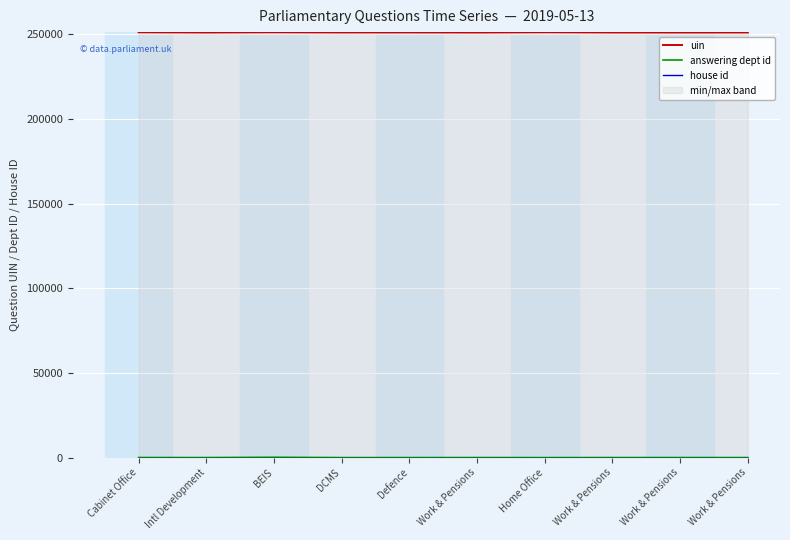

How many lines are shown in the chart?

3